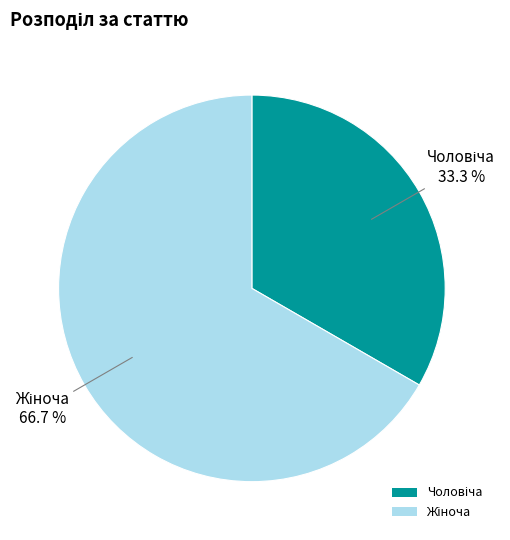

Is there any slice that represents more than half of the pie?

Yes